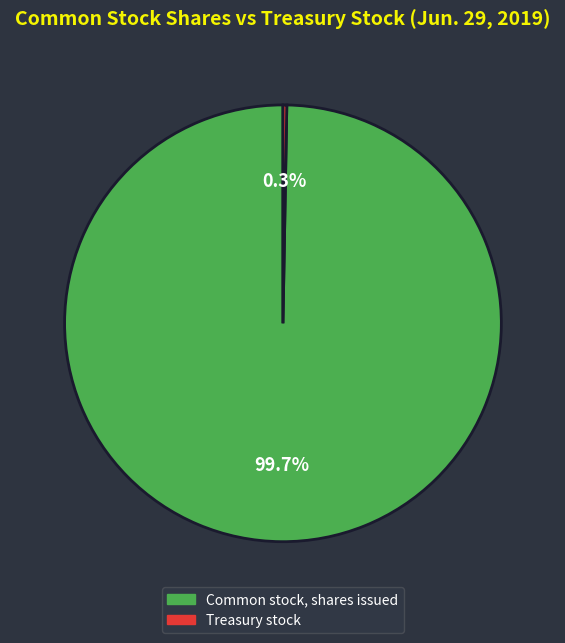

What percentage is the Common stock, shares issued slice, to the nearest percent?

100%